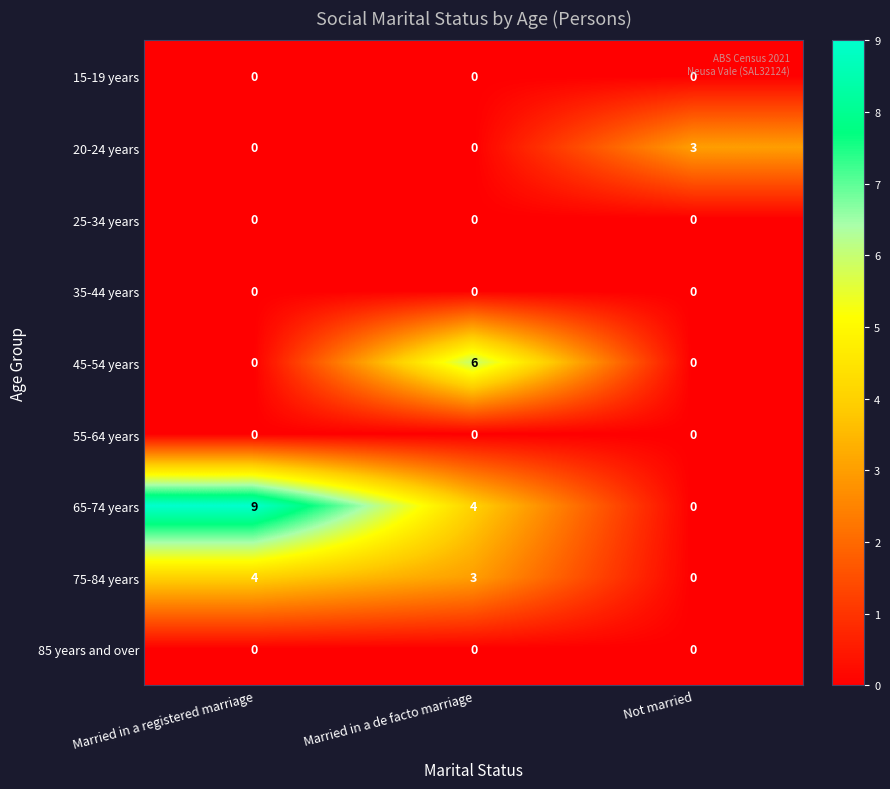

Where is 65-74 years nearest to the value 4?

Married in a de facto marriage